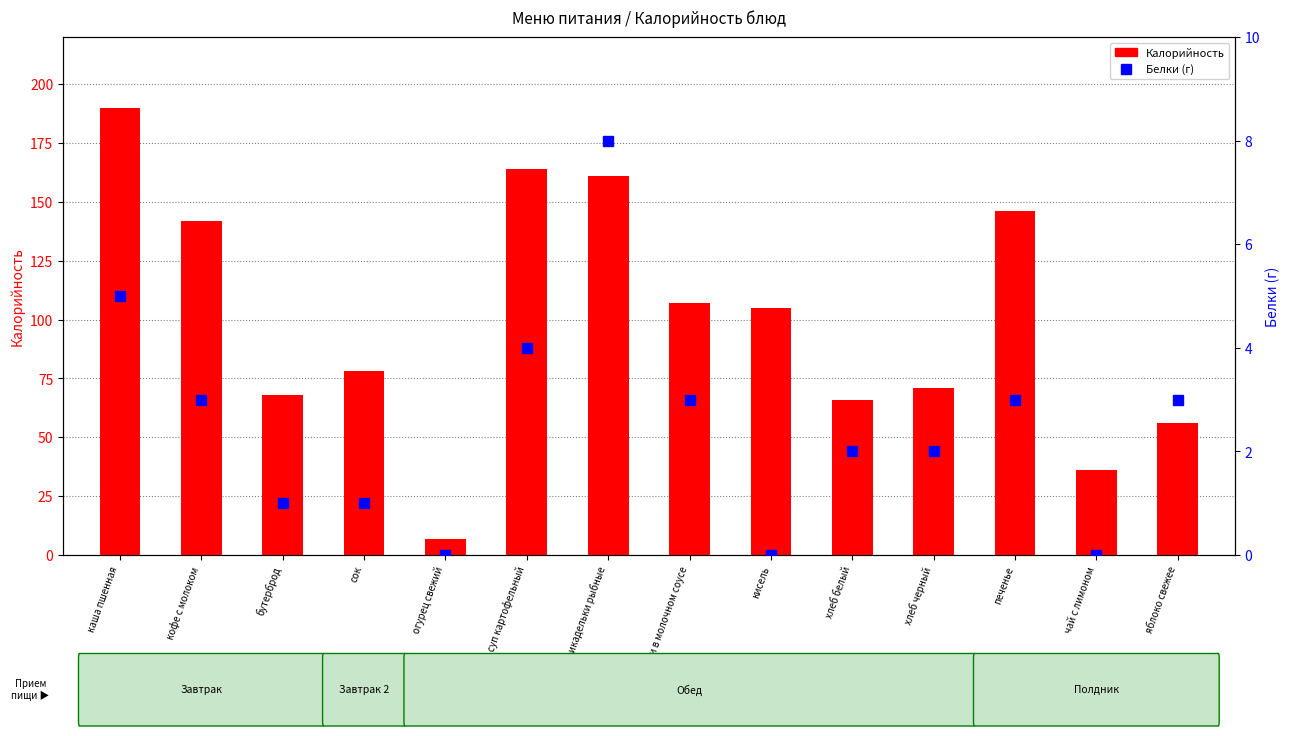

Reading left to right, list all the values displayed in this chart.

Калорийность: 190	142	68	78	7	164	161	107	105	66	71	146	36	56
Белки (г): 5	3	1	1	0	4	8	3	0	2	2	3	0	3